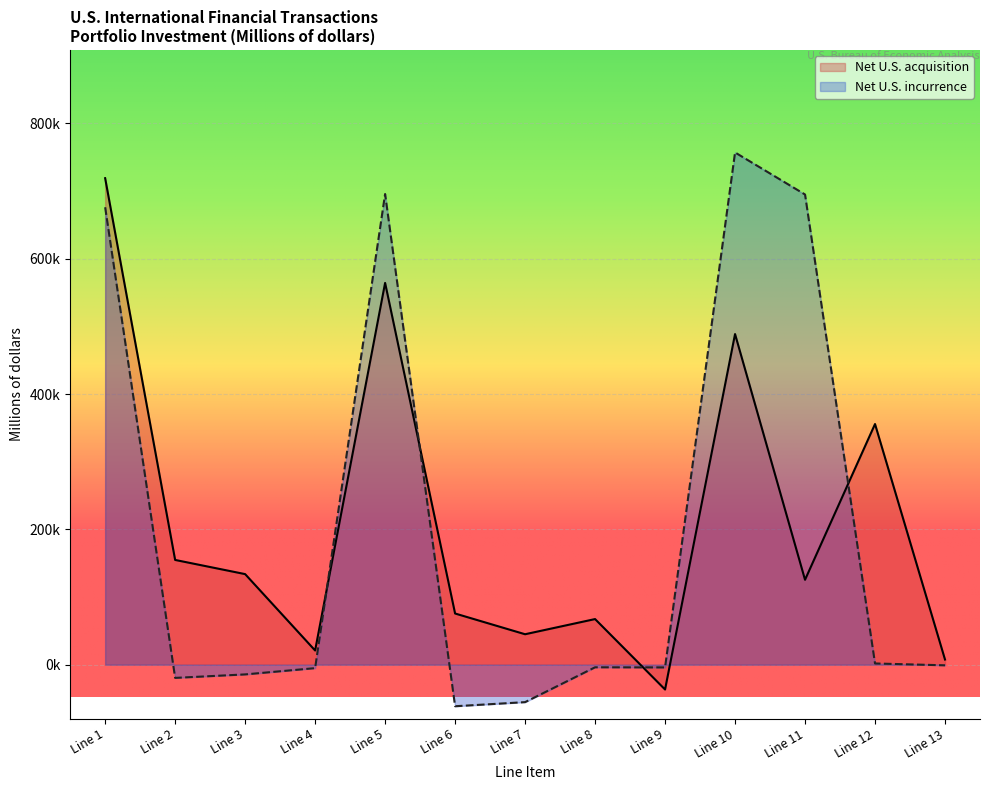

Which series has the largest total across all categories?

Net U.S. acquisition